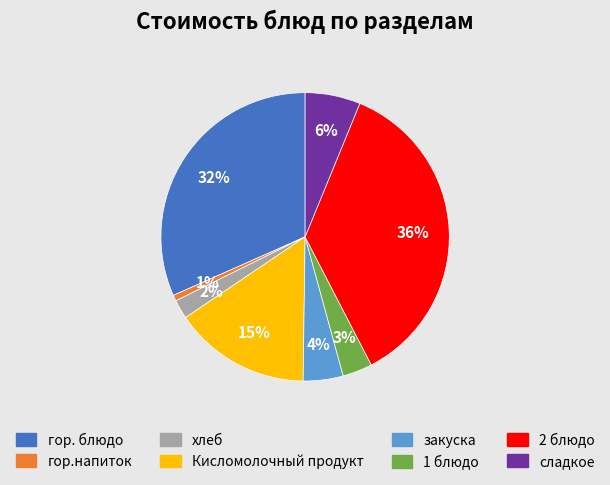

Combined, do гор.напиток and сладкое account for over 50%?

No